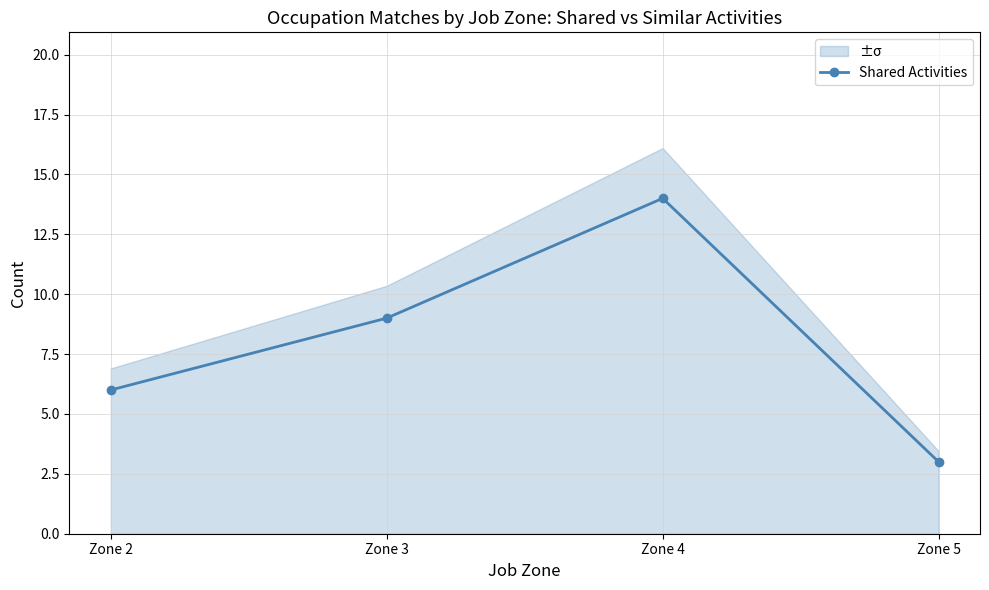

What is the value of the 4th point from the left?

3